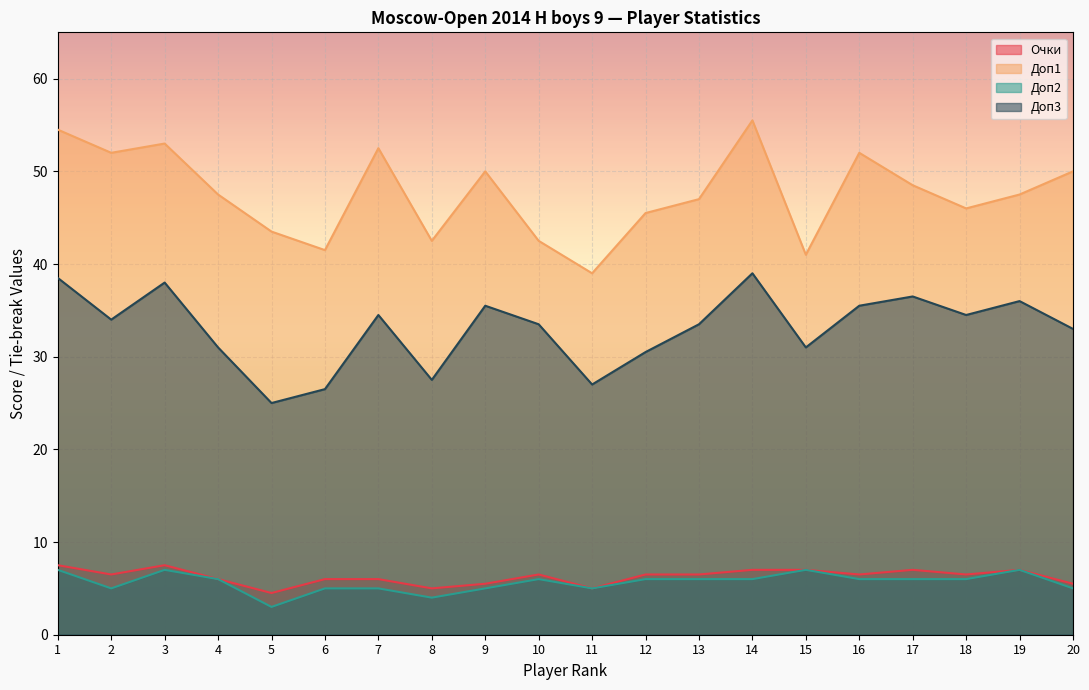

What is the sum of all Доп2 values?

113.0